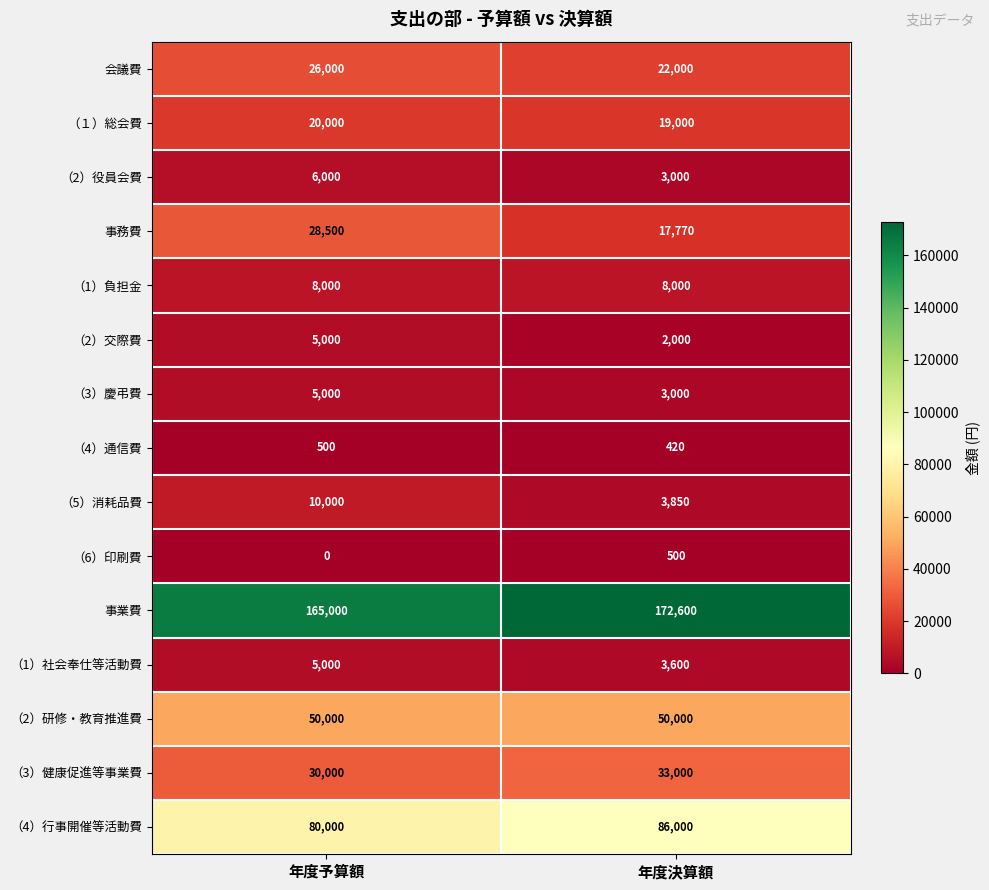

What is the difference between the maximum and minimum values in the （2）役員会費 series?

3000